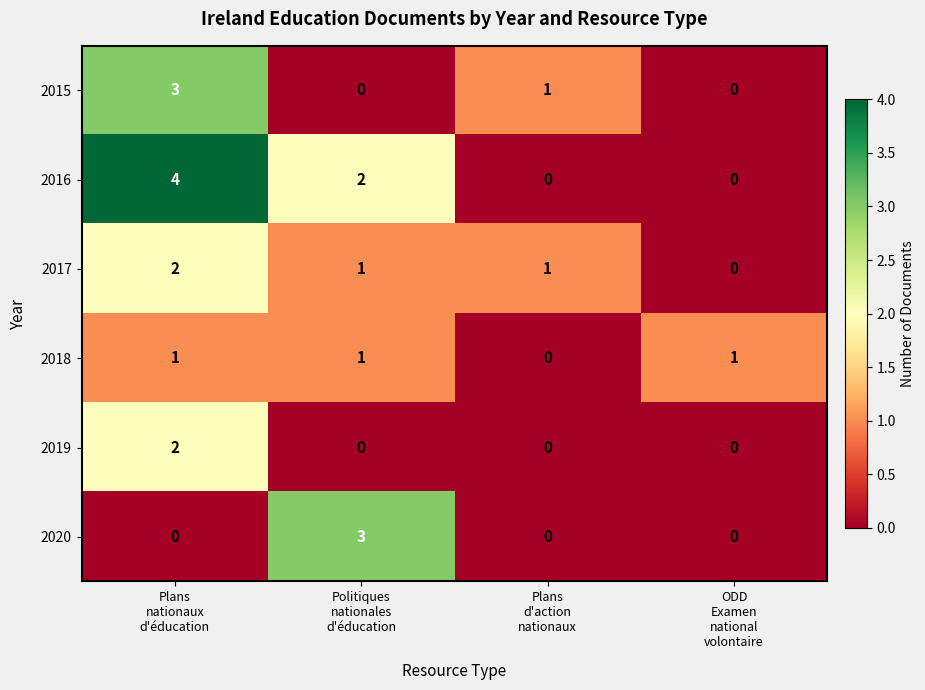

What is the greatest value displayed?

4